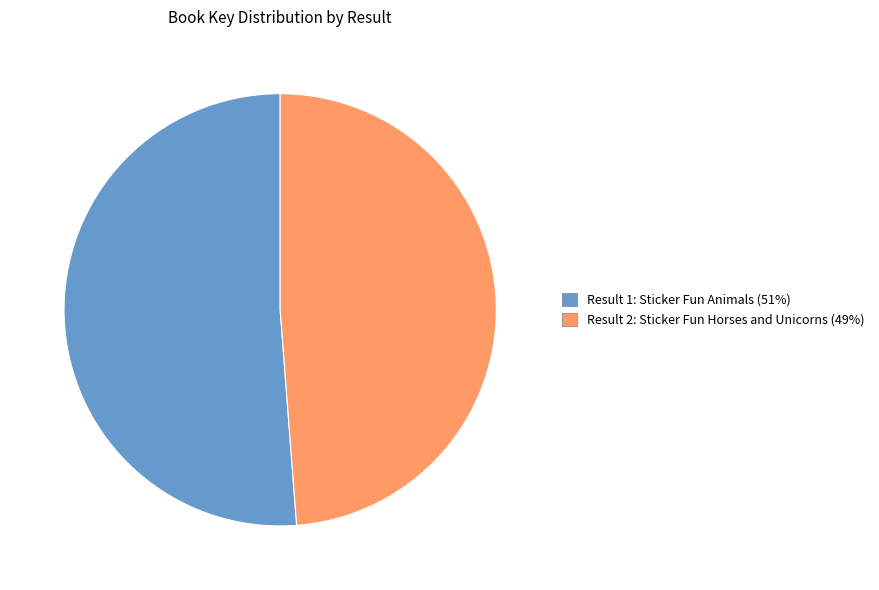

Is it true that Result 1: Sticker Fun Animals (51%) is 40% of the pie?

False